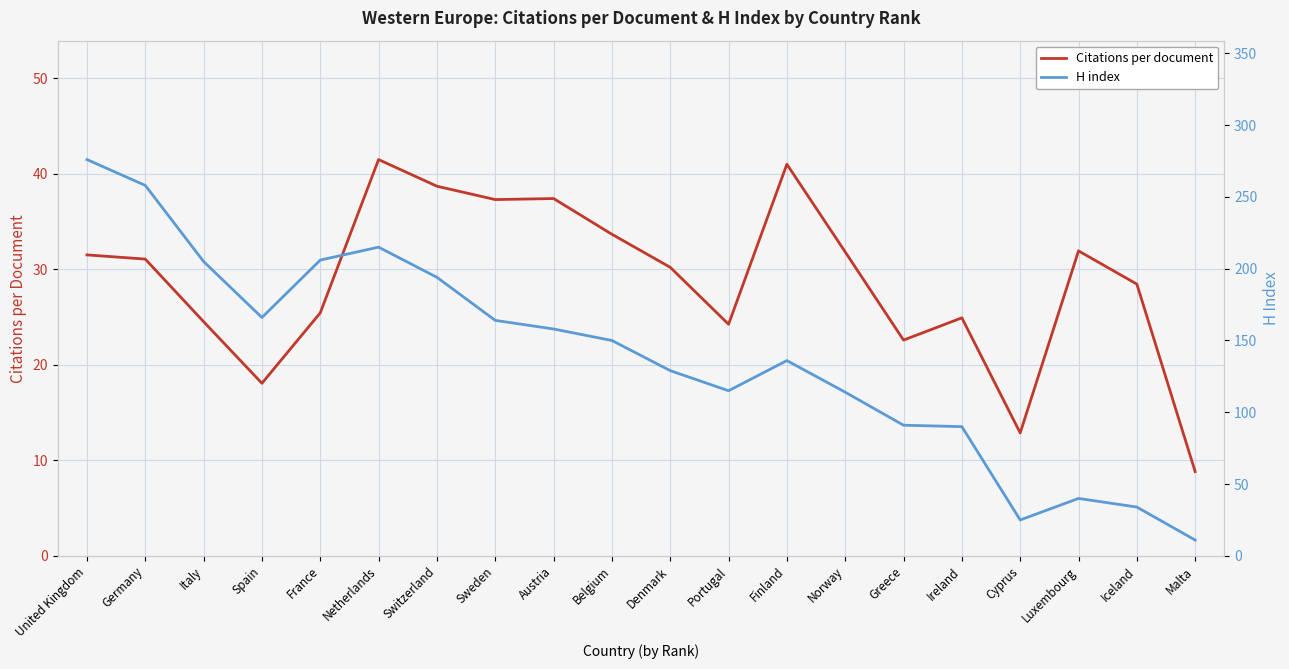

Rank the categories by H index value from lowest to highest.

Malta, Cyprus, Iceland, Luxembourg, Ireland, Greece, Norway, Portugal, Denmark, Finland, Belgium, Austria, Sweden, Spain, Switzerland, Italy, France, Netherlands, Germany, United Kingdom